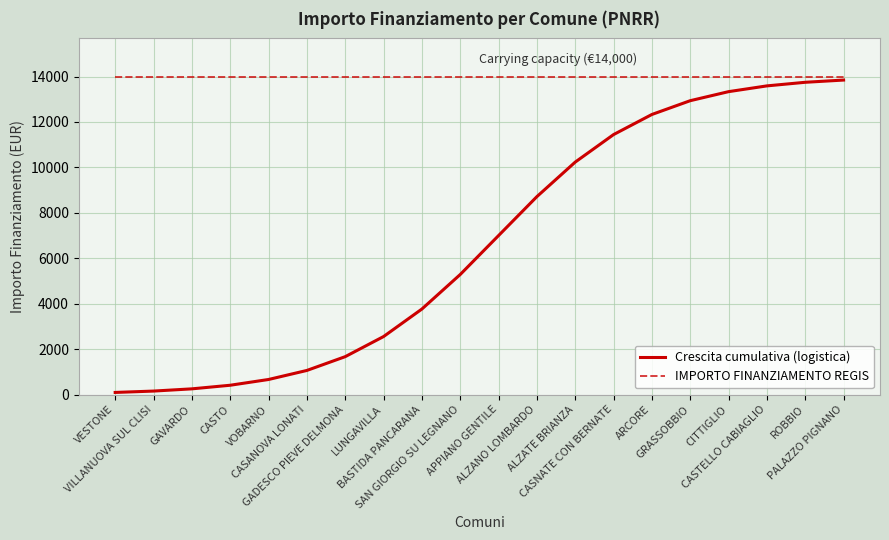

True or false: IMPORTO FINANZIAMENTO REGIS has a value of 14000.0 at VESTONE.

True